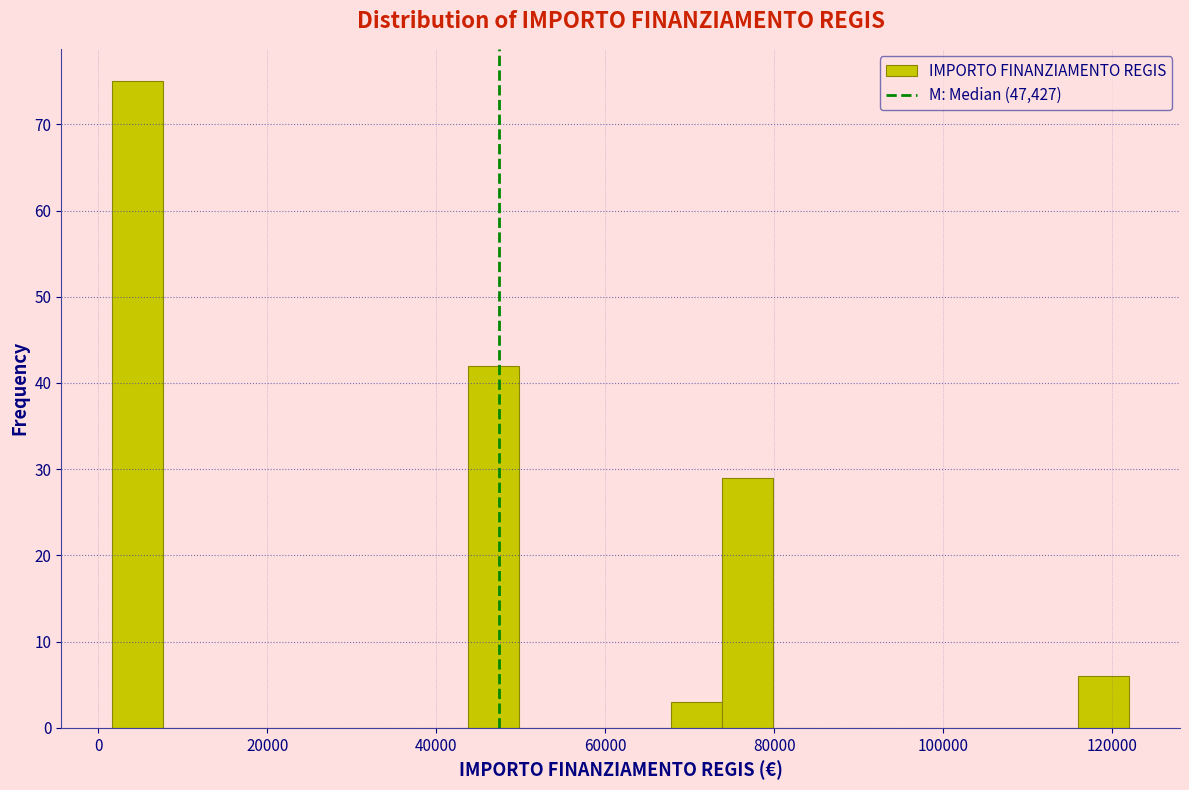

Read against the x-axis, roughly where is the centre of the tallest bar?

4000